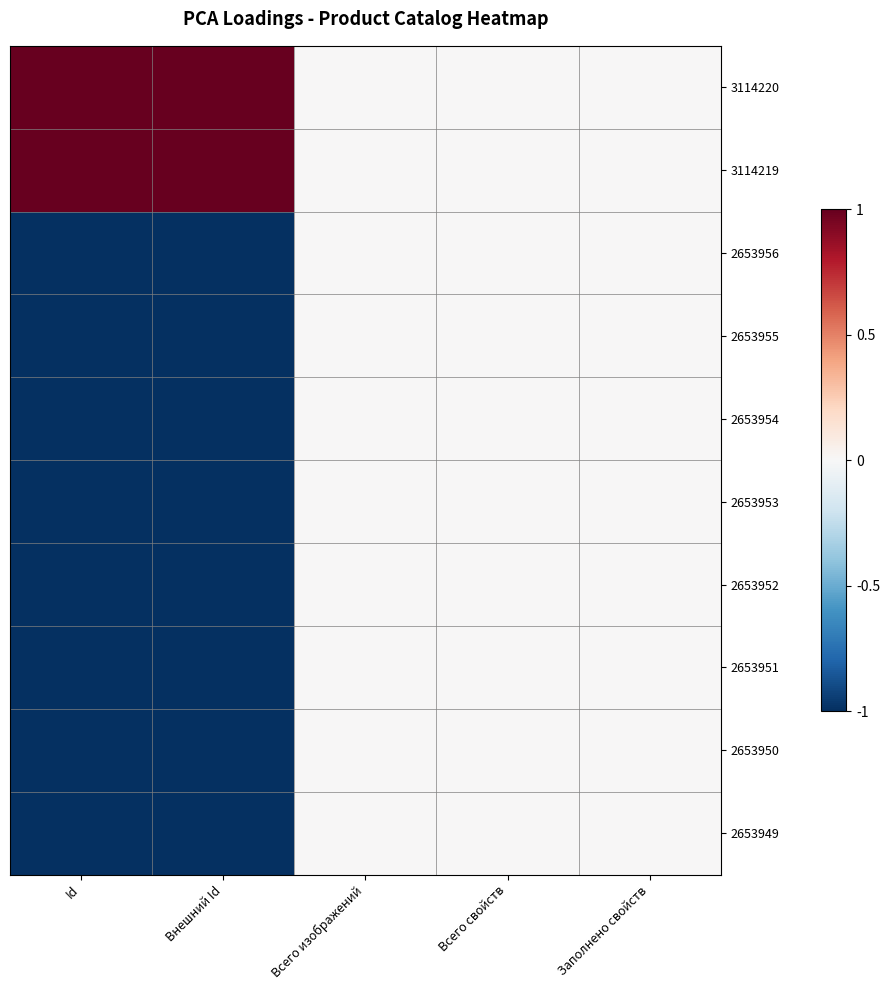

What is the spread (max minus min) of values at Внешний Id?

2.0